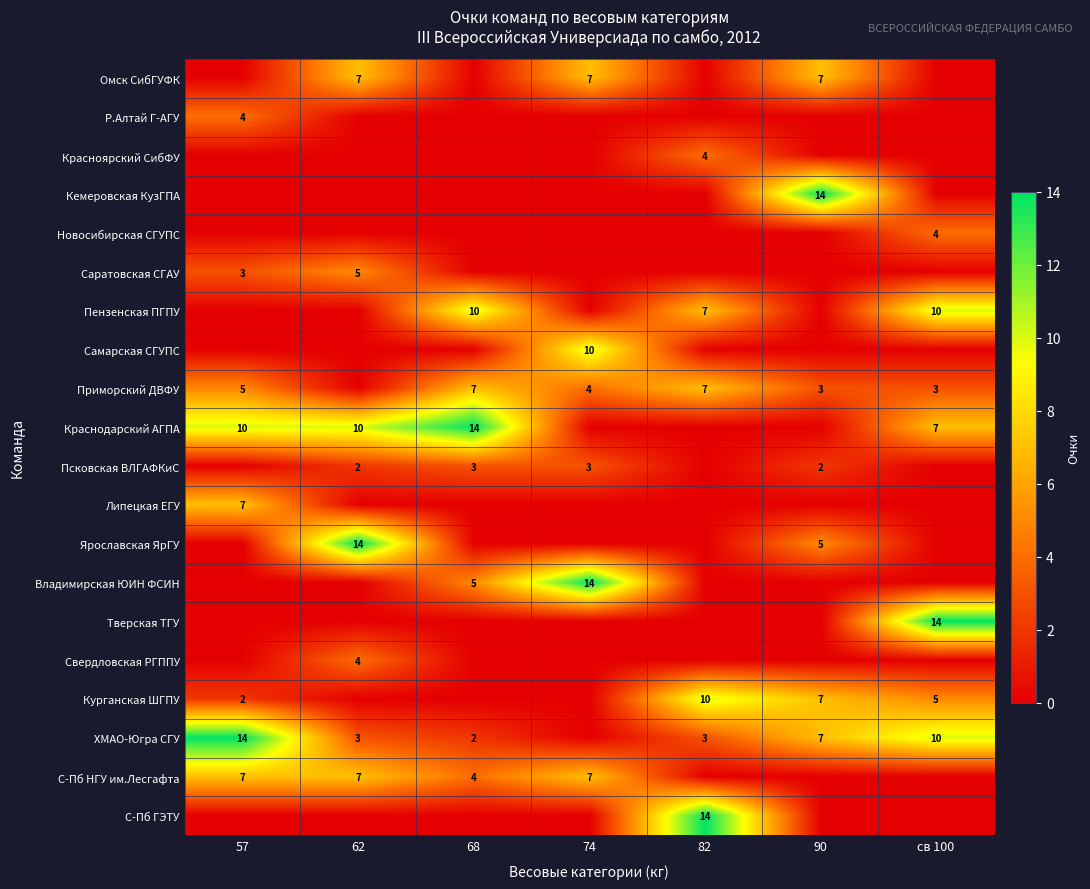

The С-Пб ГЭТУ series shows 14 at 82. True or false?

True